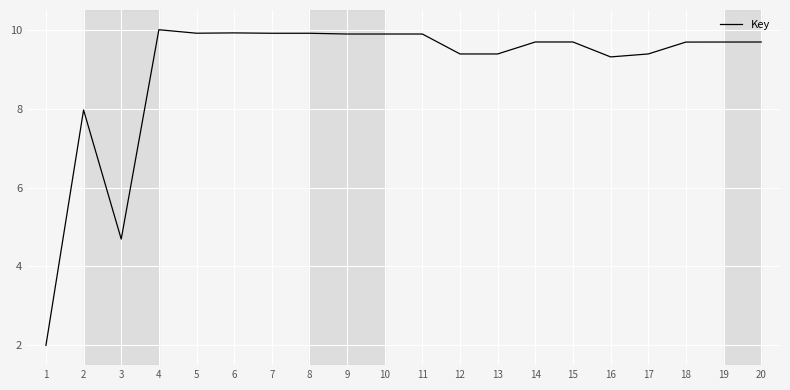

What is the difference between the maximum and minimum values?

8.0